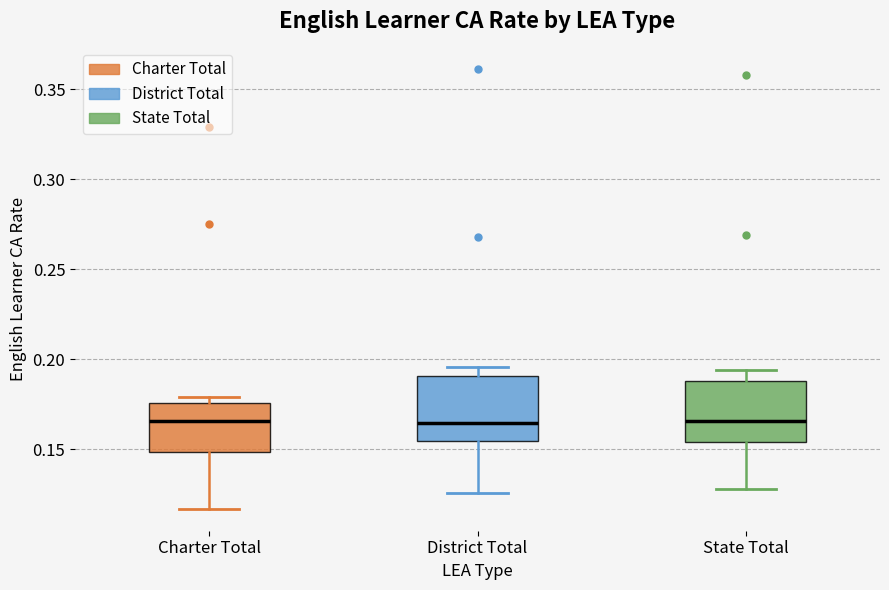

Reading left to right, transcribe this box plot: for each box, give where its median line is, the range the box spans, and where its two whiskers end, as read against the y-axis. The values are not printed on the chart, so give them approximately, as read against the axis.

Charter Total: median 0.165, box 0.150 to 0.175, whiskers 0.115 to 0.180
District Total: median 0.165, box 0.155 to 0.190, whiskers 0.125 to 0.195
State Total: median 0.165, box 0.155 to 0.190, whiskers 0.130 to 0.195